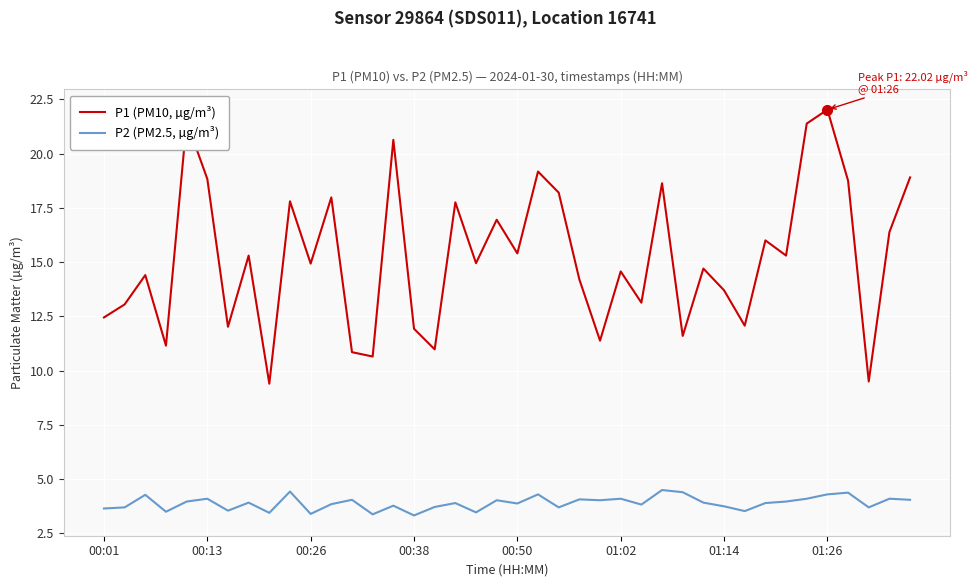

True or false: P2 (PM2.5, µg/m³) and P1 (PM10, µg/m³) cross at least once.

False